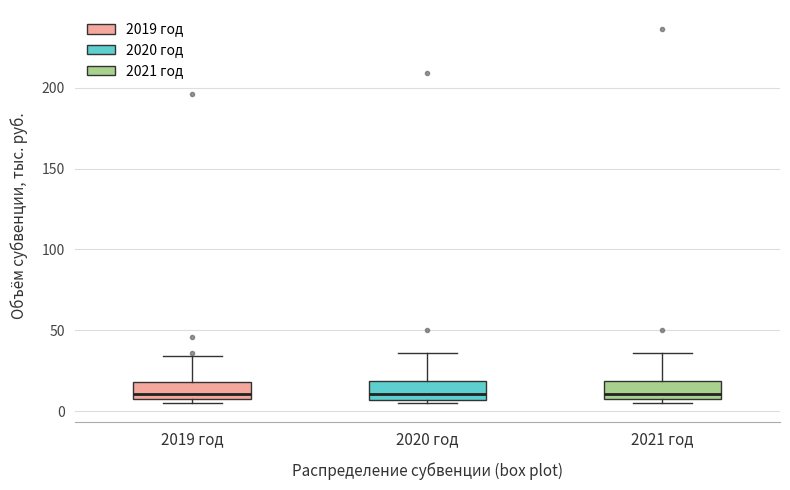

Where is the lower edge of the box for 2019 год on the y-axis? The values are not printed on the chart, so give them approximately, as read against the axis.

5